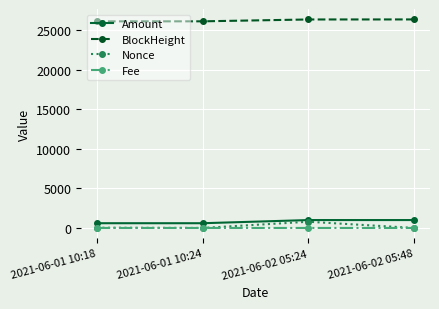

Is this an area chart (filled region under the line)?

No